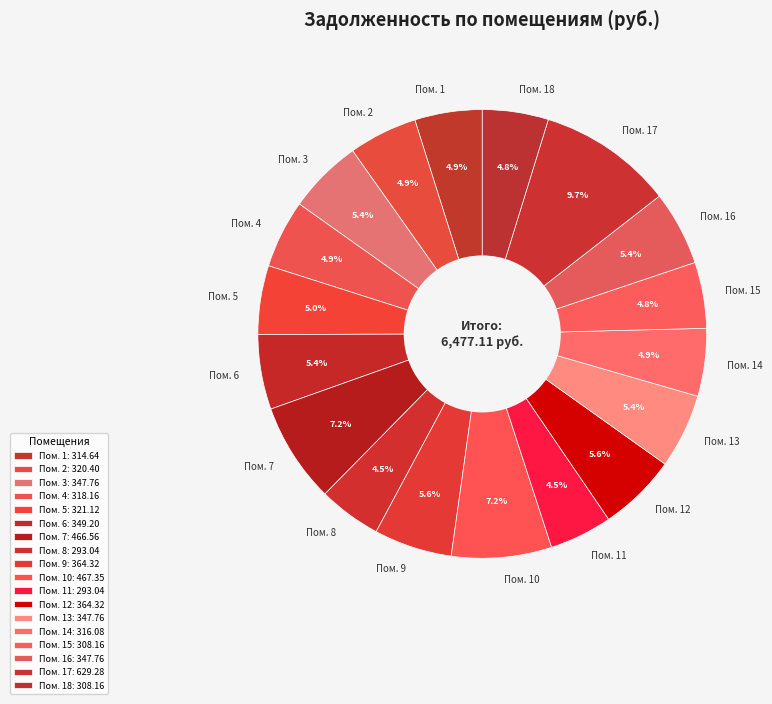

Which has a higher value, Пом. 9 or Пом. 5?

Пом. 9